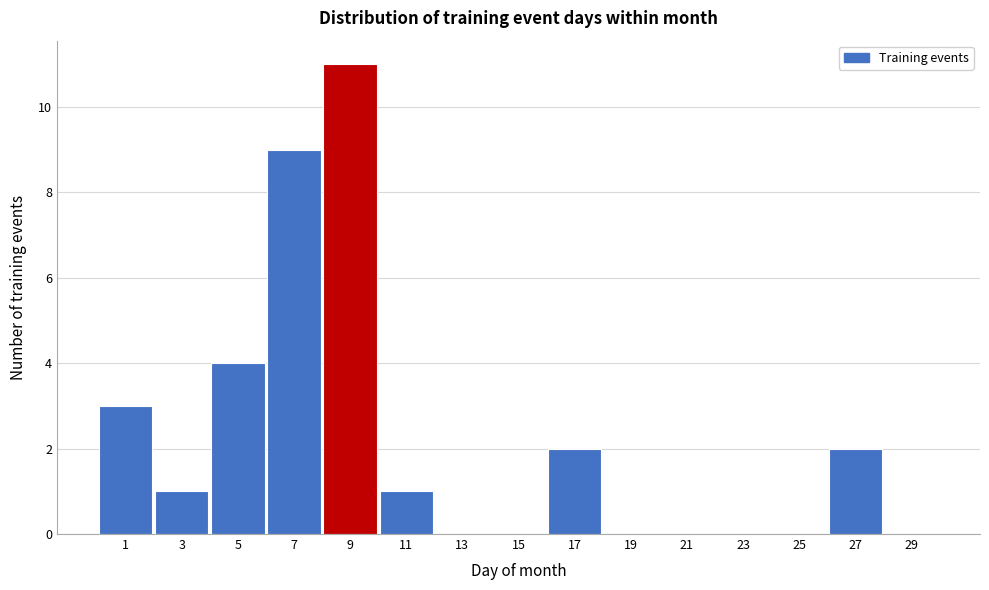

Reading left to right, what are all the values shown in this chart?

1=3	3=1	5=4	7=9	9=11	11=1	13=0	15=0	17=2	19=0	21=0	23=0	25=0	27=2	29=0